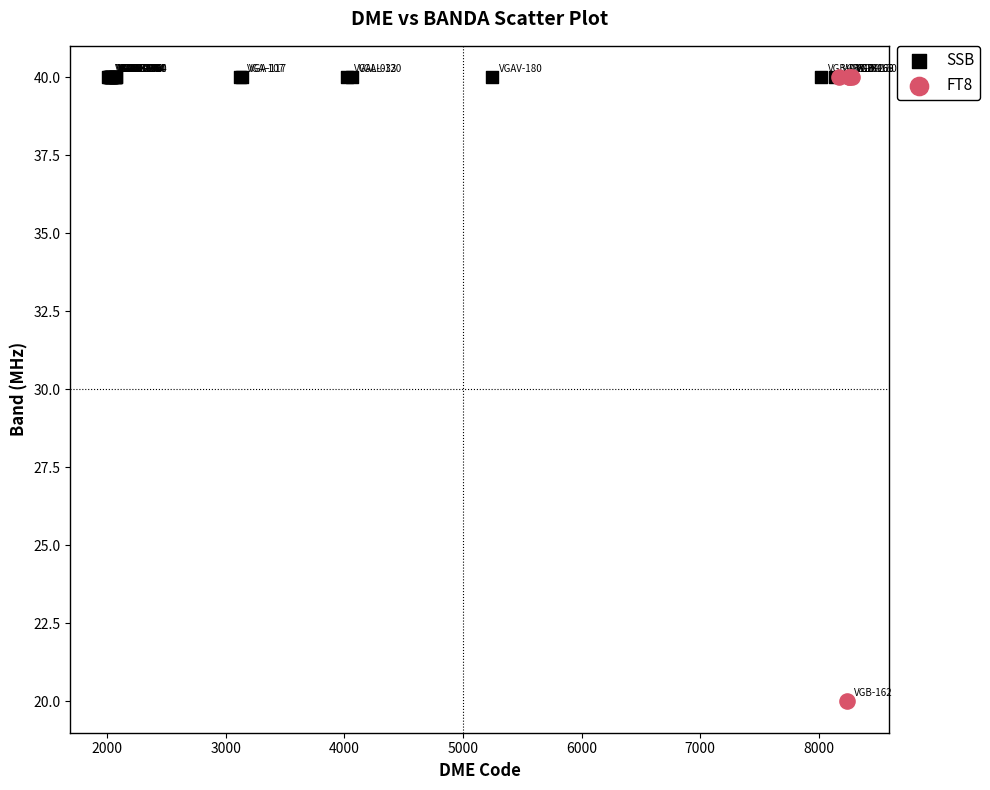

Which series reaches the minimum Y coordinate?

FT8